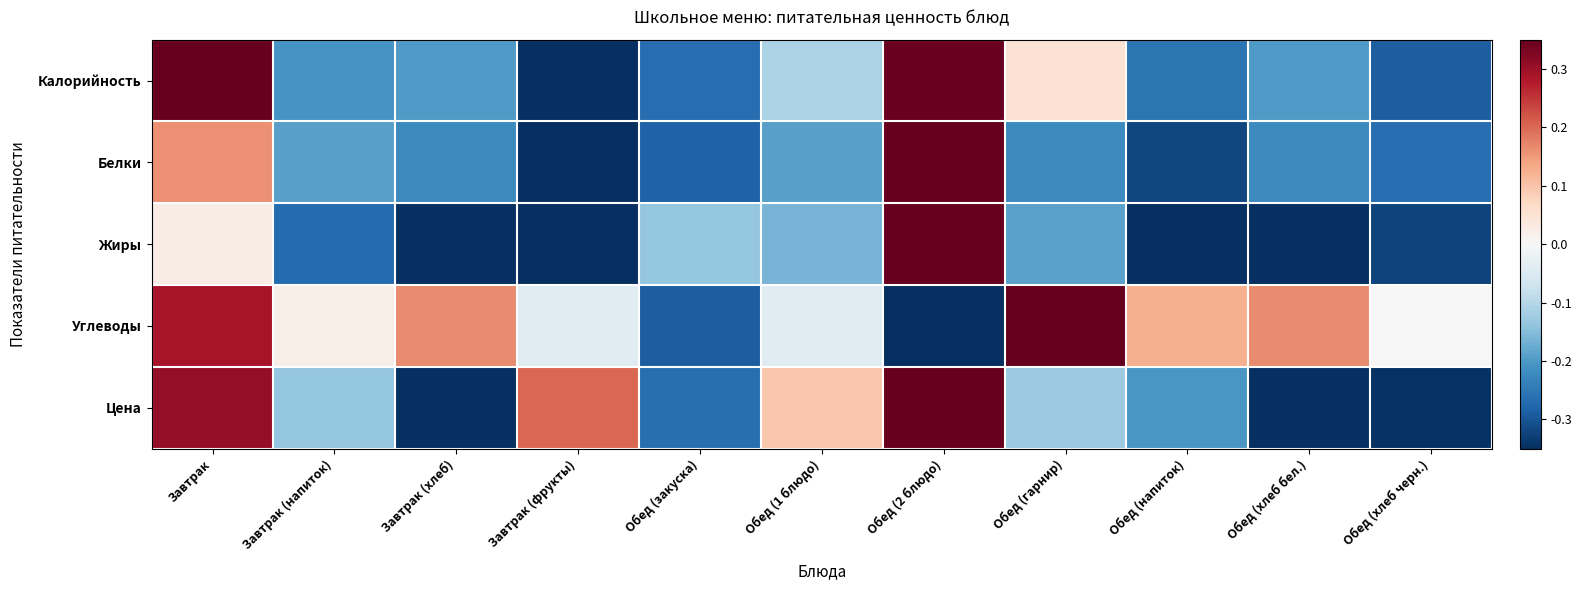

Which has a higher value, Завтрак (хлеб) or Обед (2 блюдо)?

Обед (2 блюдо)